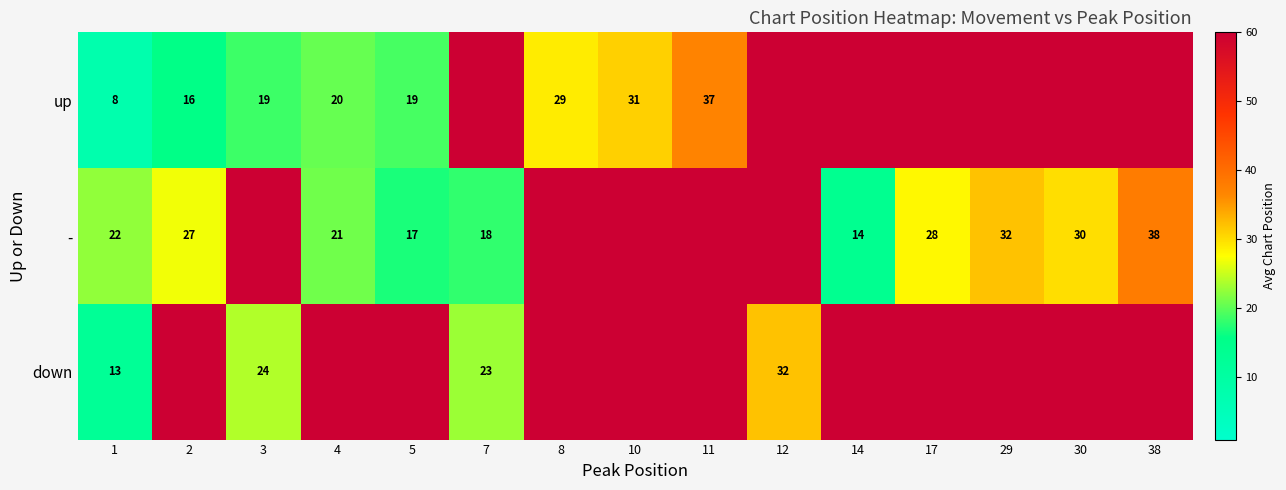

Count the number of categories in the chart.

15